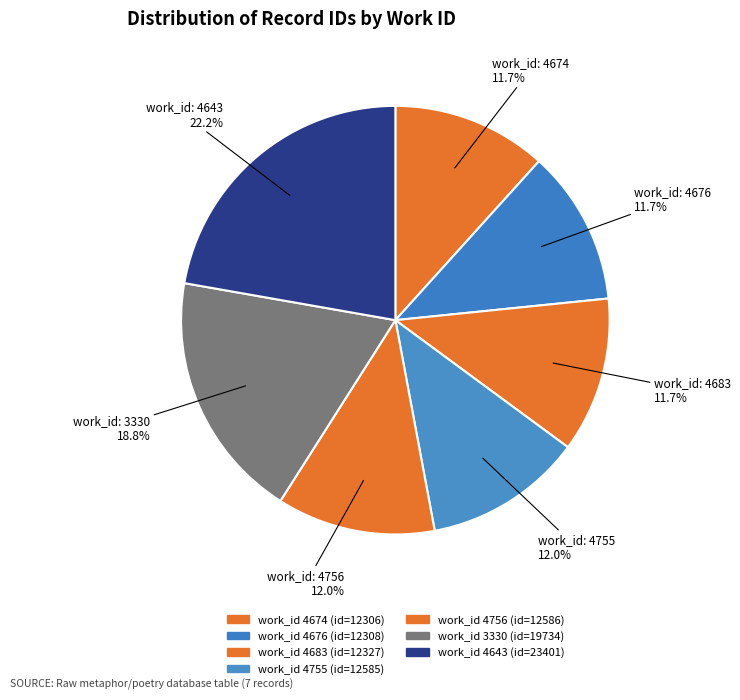

Which slice is the smallest?

4674